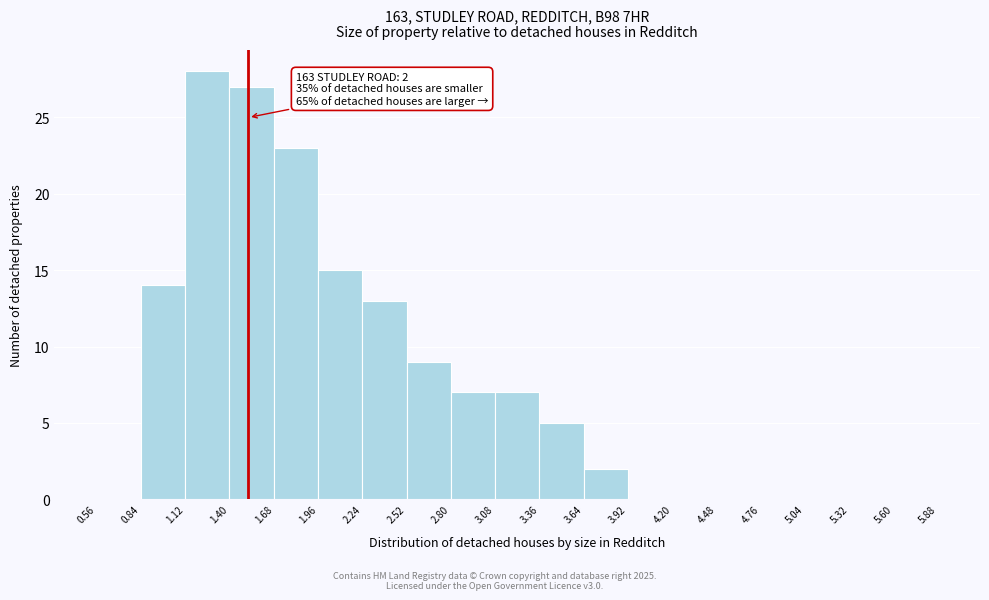

Which range on the x-axis has the tallest bar?

1.12 to 1.40